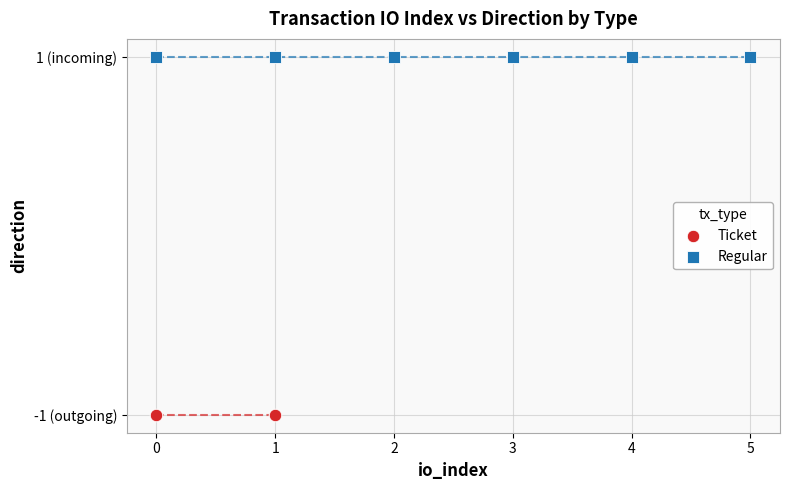

What are all the series names shown in the legend?

Ticket, Regular